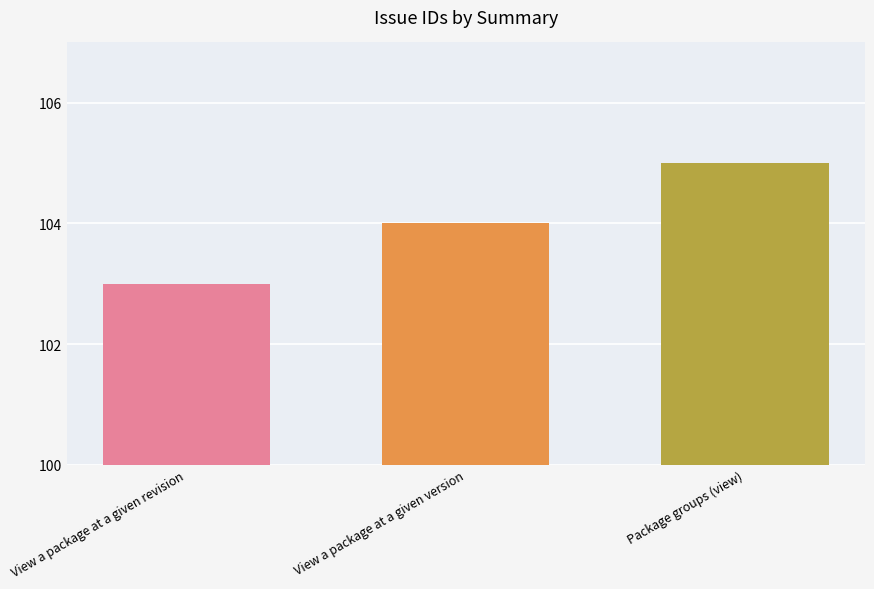

How many bars are there in total?

3